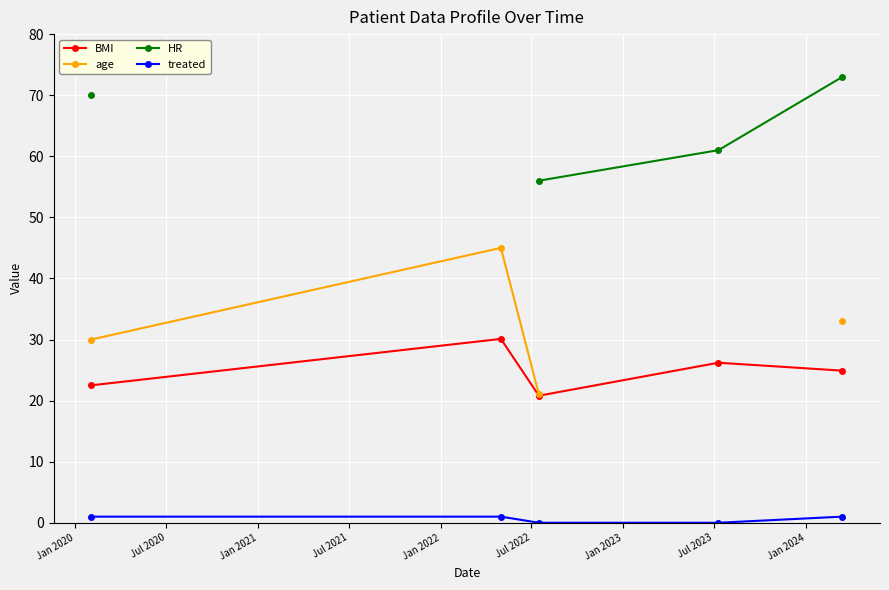

True or false: BMI and treated intersect in this chart.

False